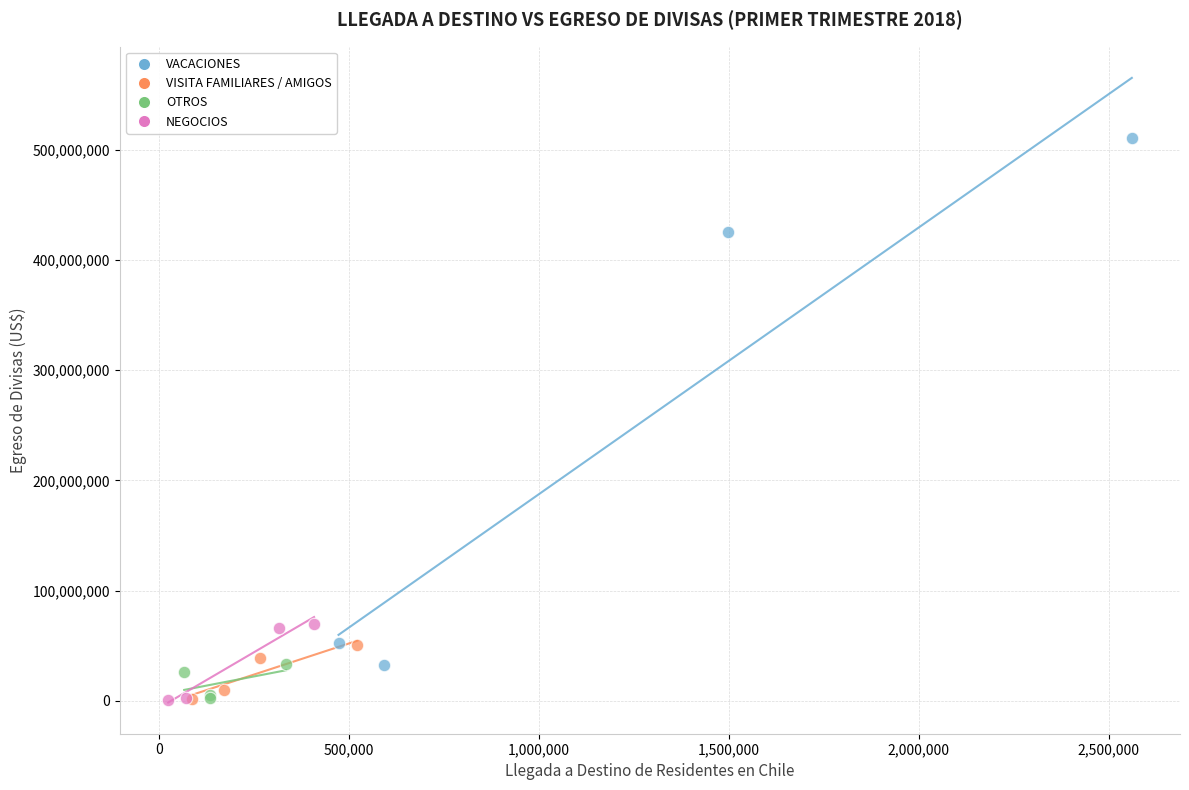

Which series has the largest Y range (max minus min)?

VACACIONES